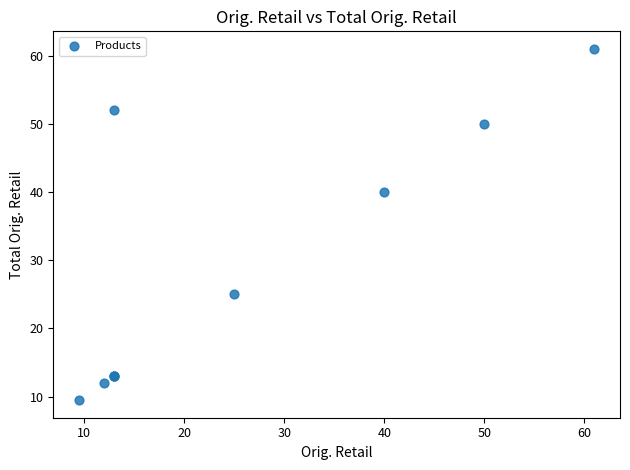

What Y value in the scatter plot is closest to 35?

40.0